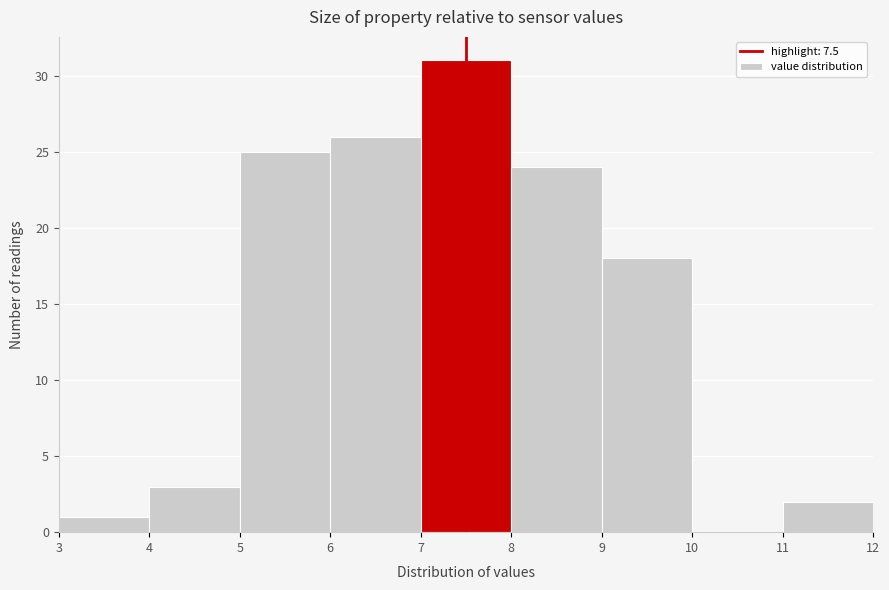

Reading left to right, transcribe this chart: for each bar, give the range it covers on the x-axis and its height. The values are not printed on the chart, so give them approximately, as read against the axis.

3 to 4: 1
4 to 5: 3
5 to 6: 25
6 to 7: 26
7 to 8: 31
8 to 9: 24
9 to 10: 18
10 to 11: 0
11 to 12: 2